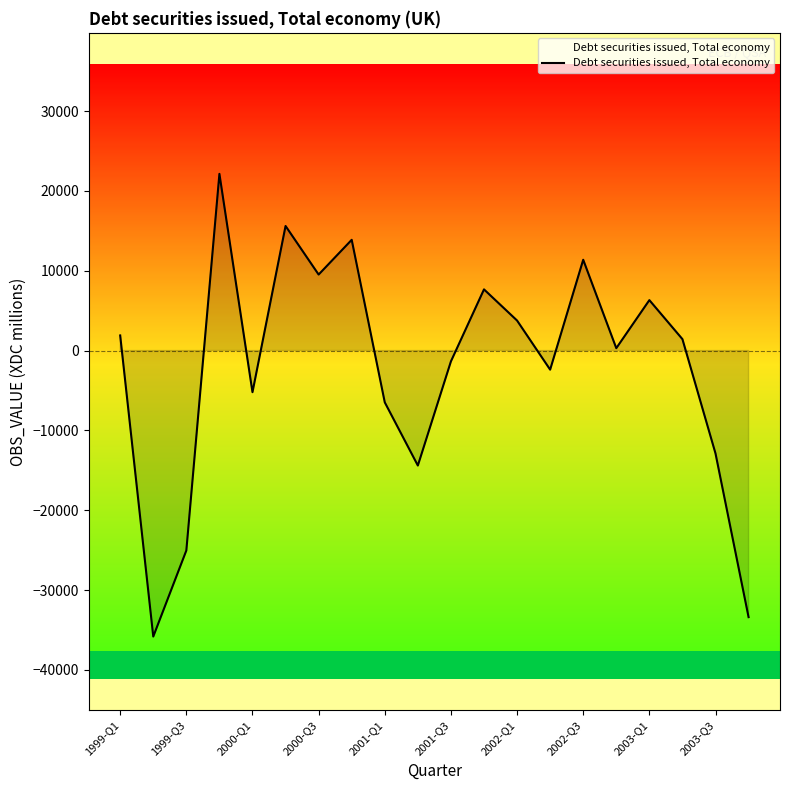

What is the difference between the maximum and minimum values?

57959